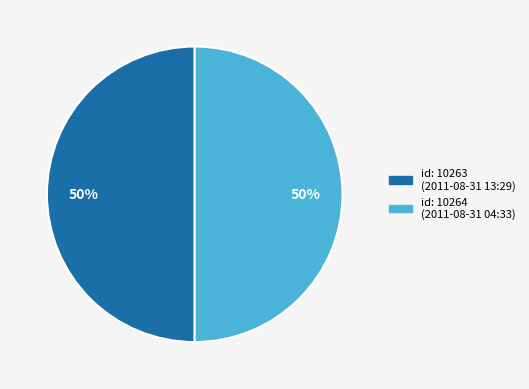

Is it true that id: 10264 (2011-08-31 04:33) is 50% of the pie?

True